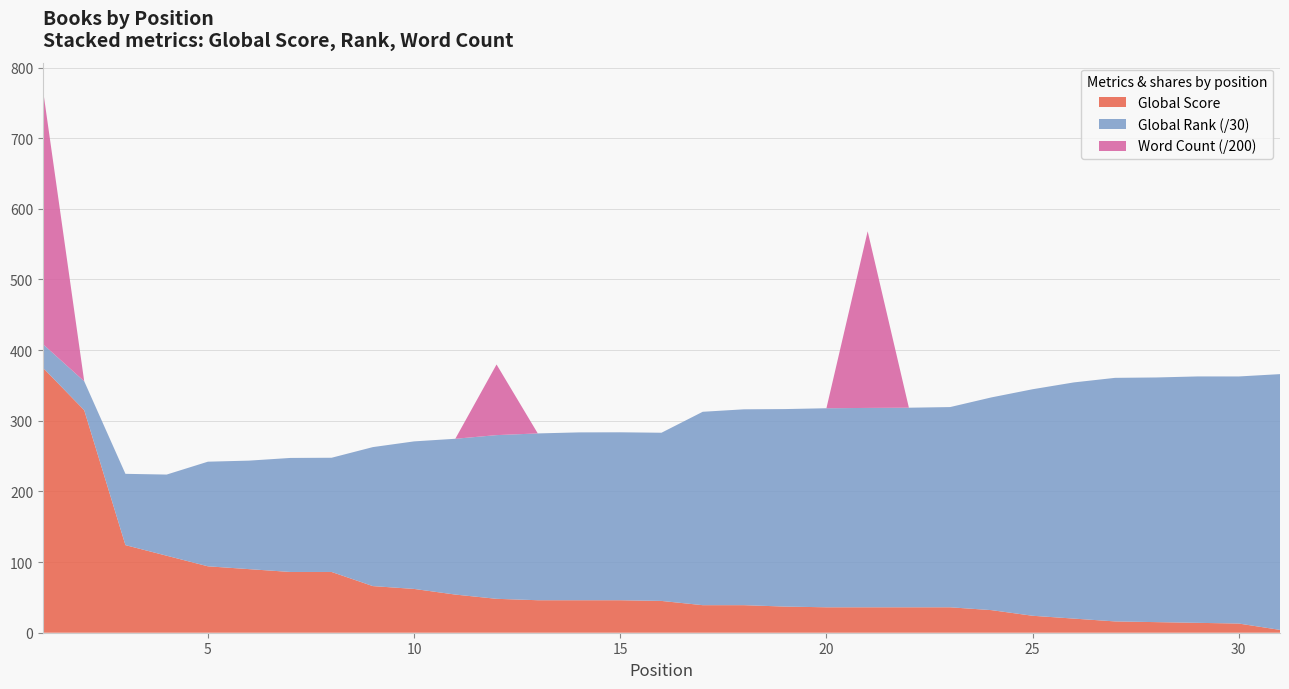

What is the highest value of the Global Score series?

375.0